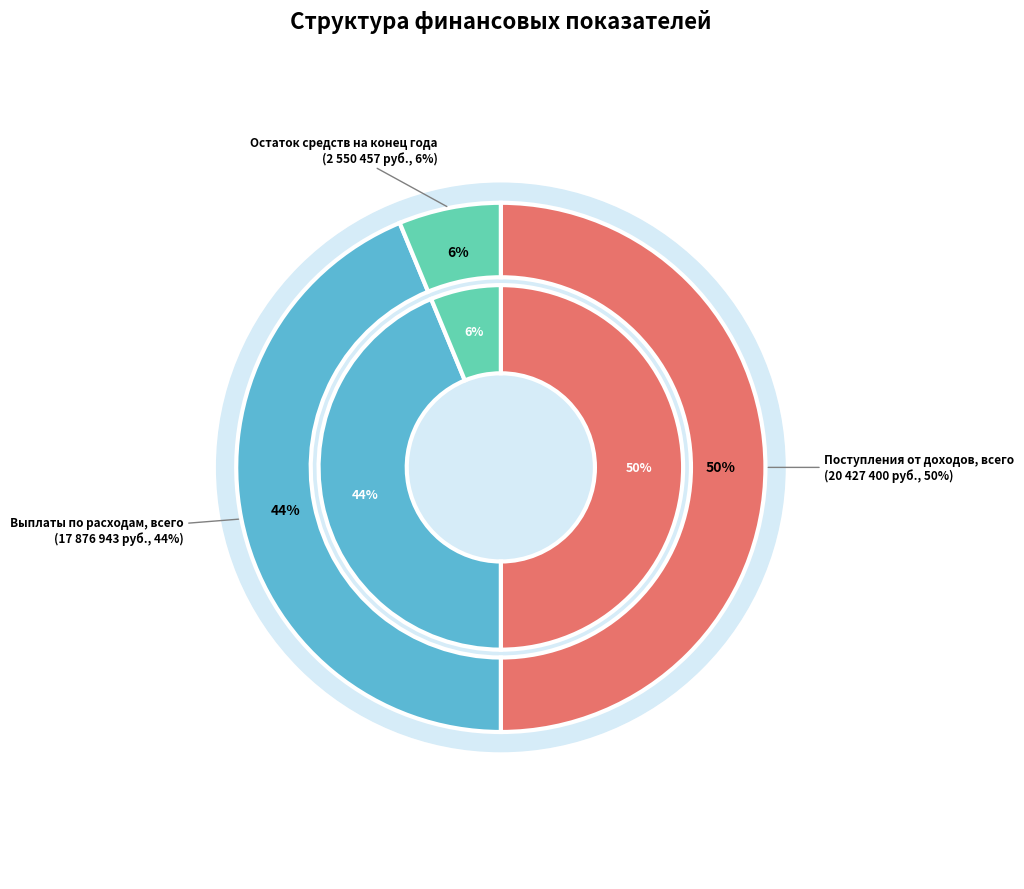

Which category has the biggest portion of the pie?

Поступления от доходов, всего